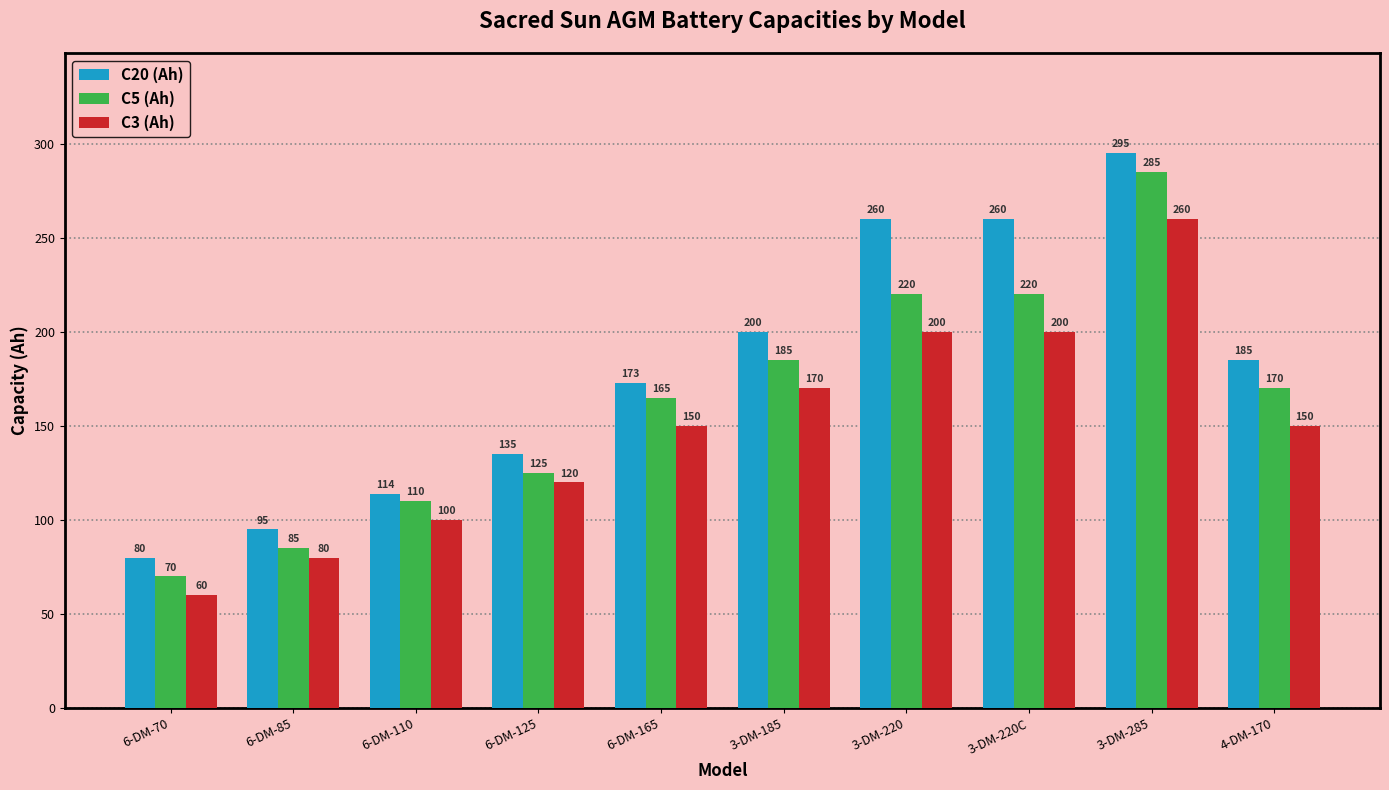

Which series changed the most between 6-DM-125 and 3-DM-185?

C20 (Ah)